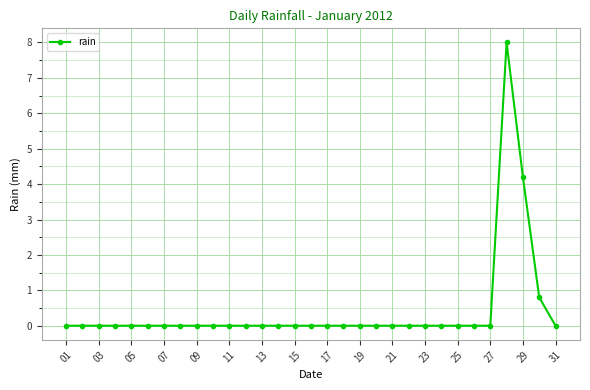

What is the average value?

0.4